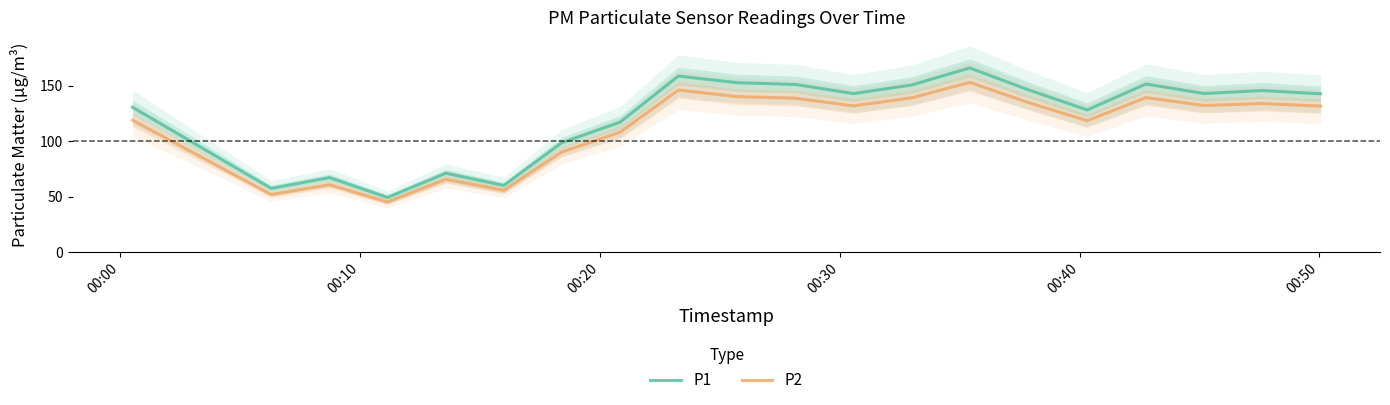

What is the lowest value of the P1 series?

49.2